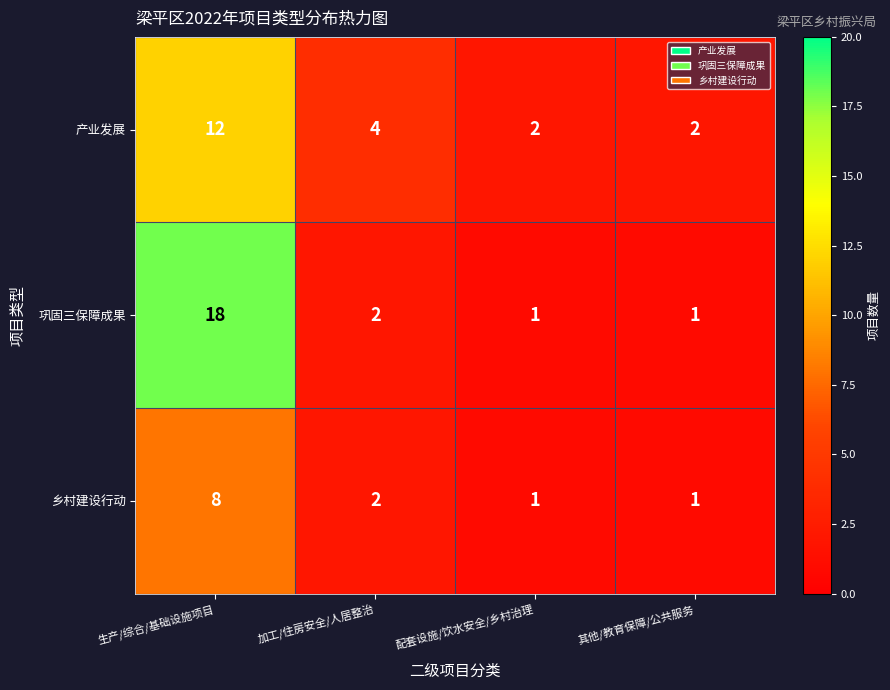

Which series has the largest range (max minus min)?

巩固三保障成果